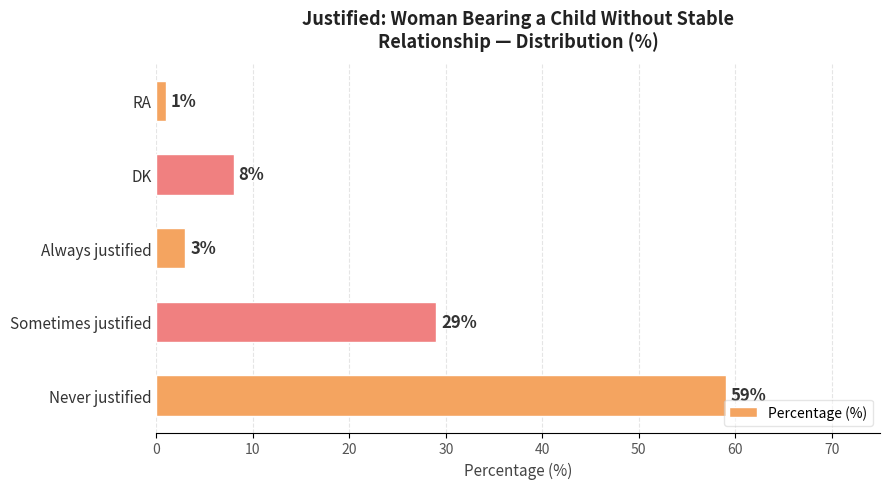

Which category has the lowest value across all series?

RA